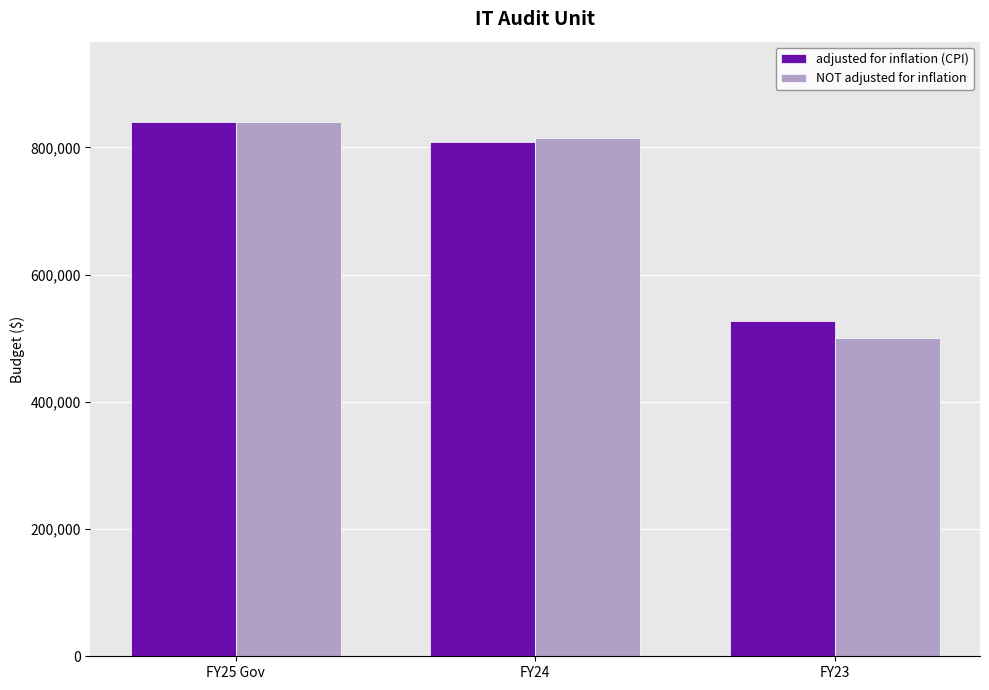

Reading left to right, extract all data points from this chart.

adjusted for inflation (CPI): 840310	808012	526595
NOT adjusted for inflation: 840310	815155	500000